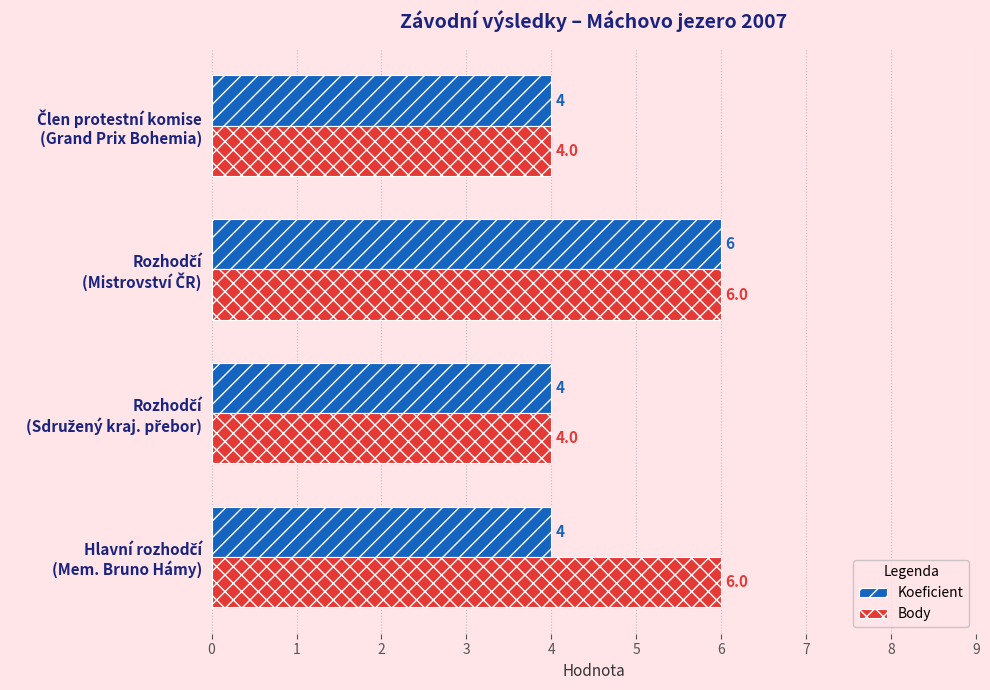

What is the sum of all Body values?

20